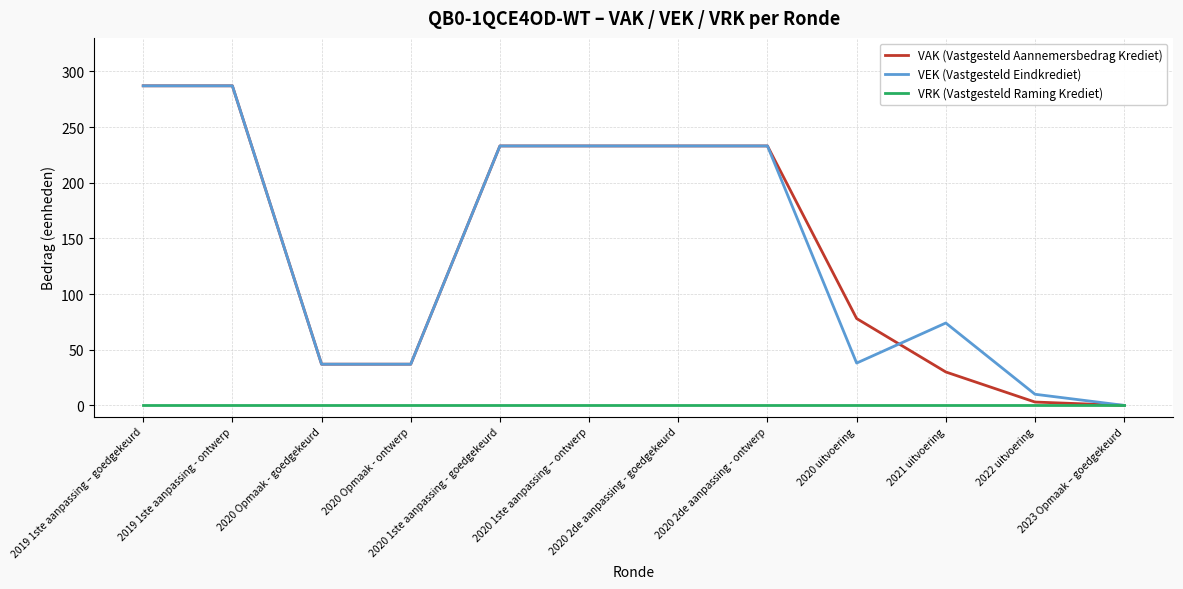

What is the highest value of the VEK (Vastgesteld Eindkrediet) series?

287